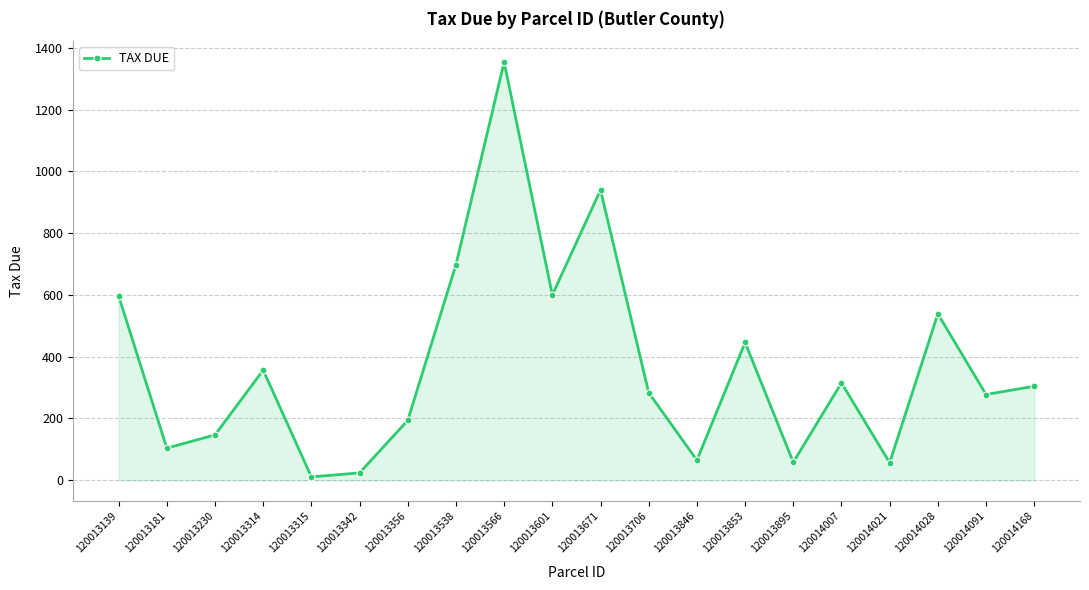

True or false: the data has more than 1 interior local peaks.

True